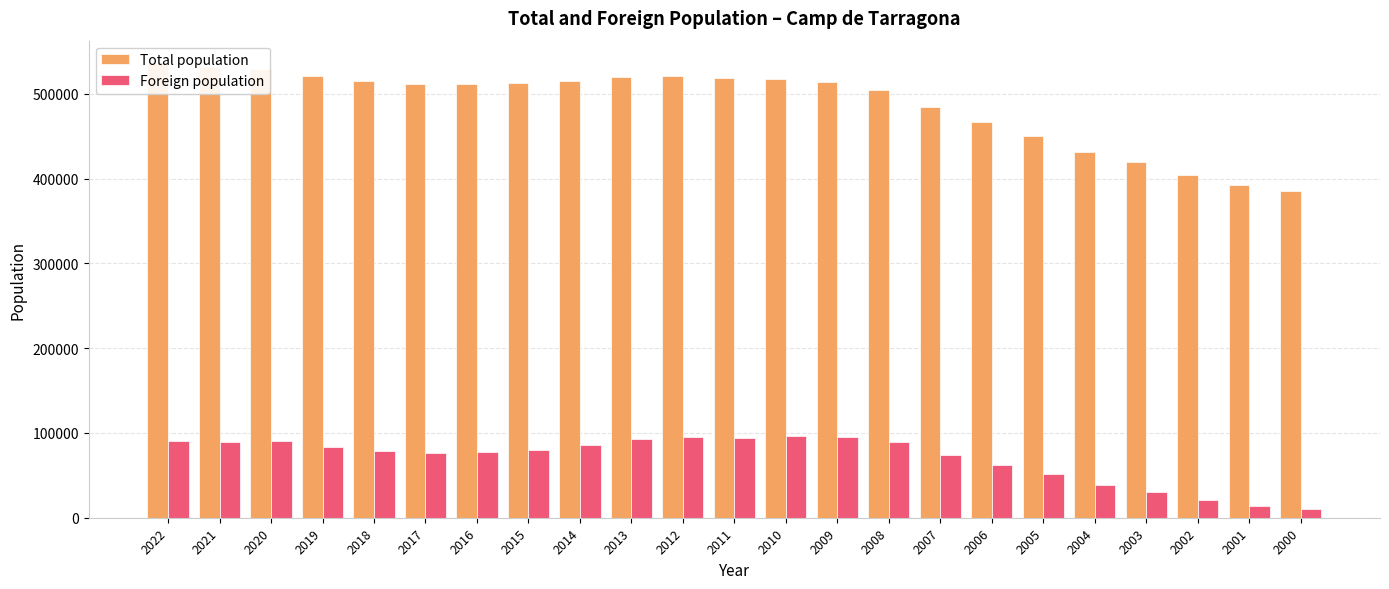

At 2018, list the series in order from smallest to largest.

Foreign population, Total population